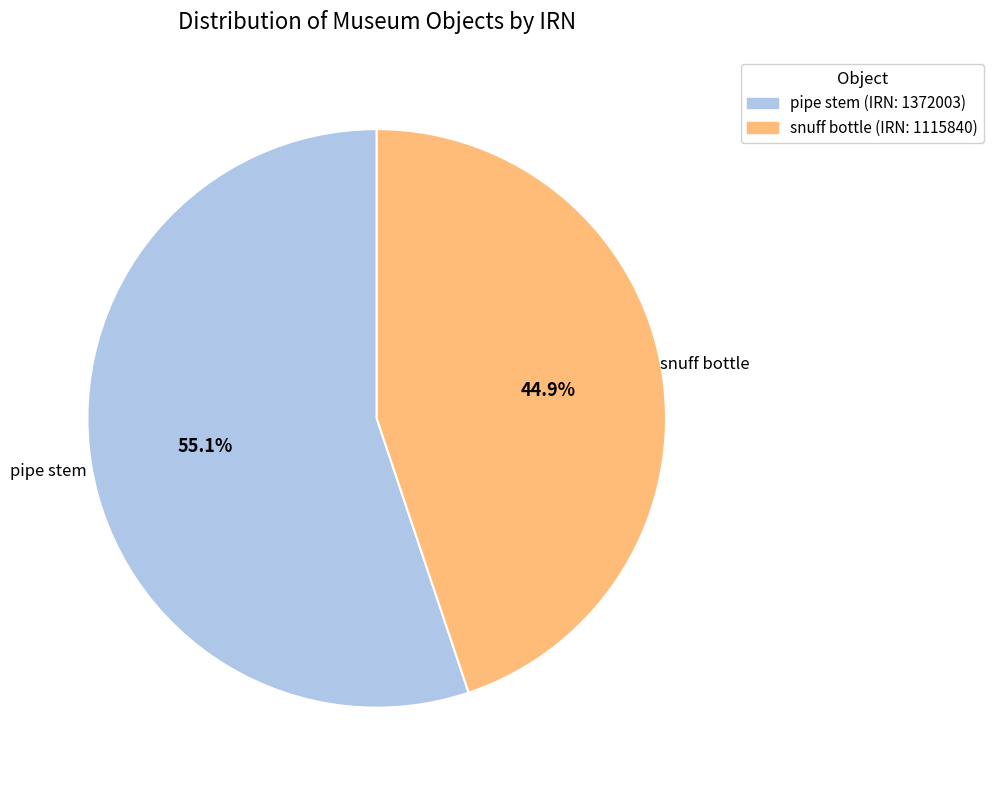

Is there a majority slice in this chart?

Yes